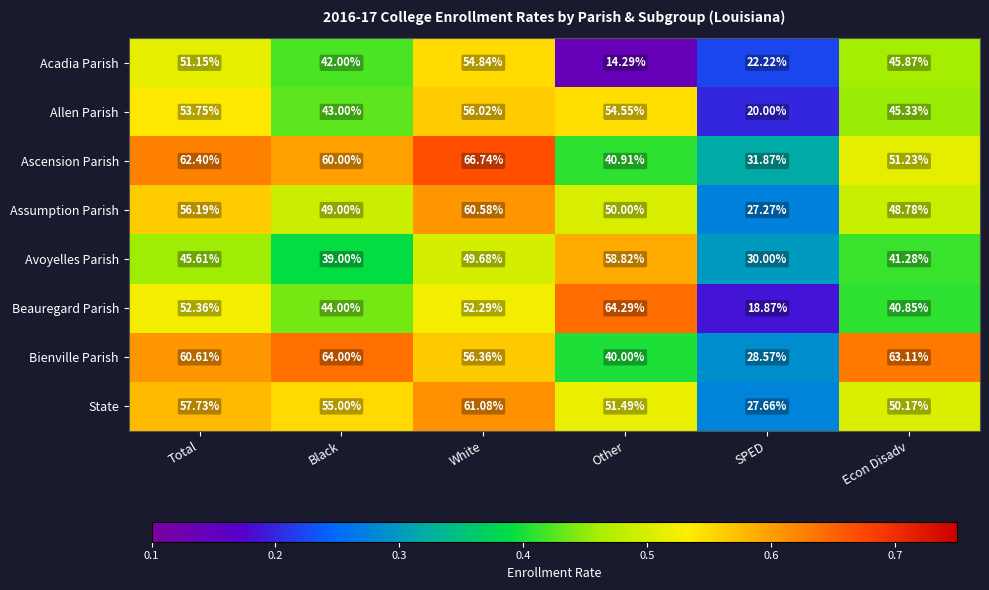

Which category has the highest value across all series?

White